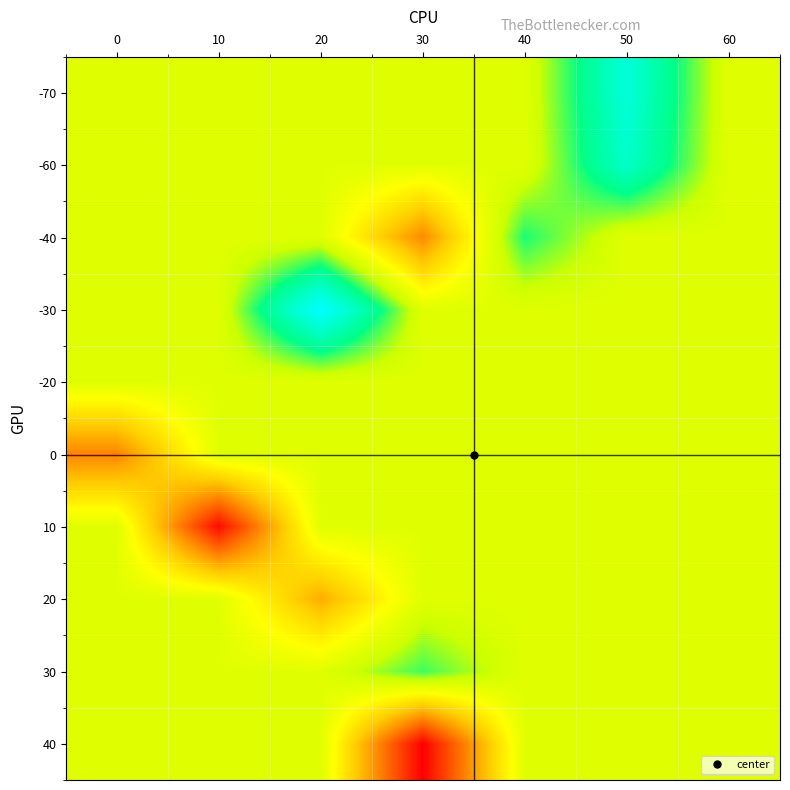

What is the total value across all series at 50?

30.8